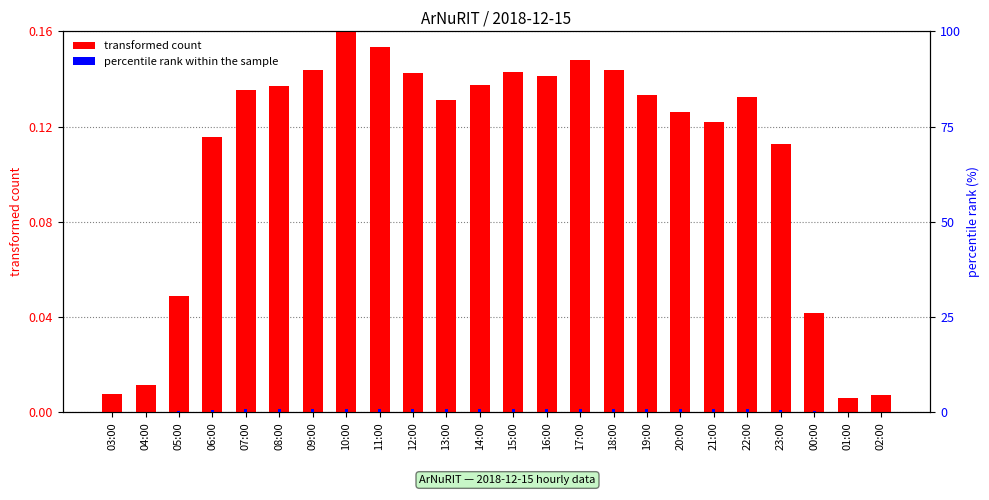

How many categories are shown in the chart?

24